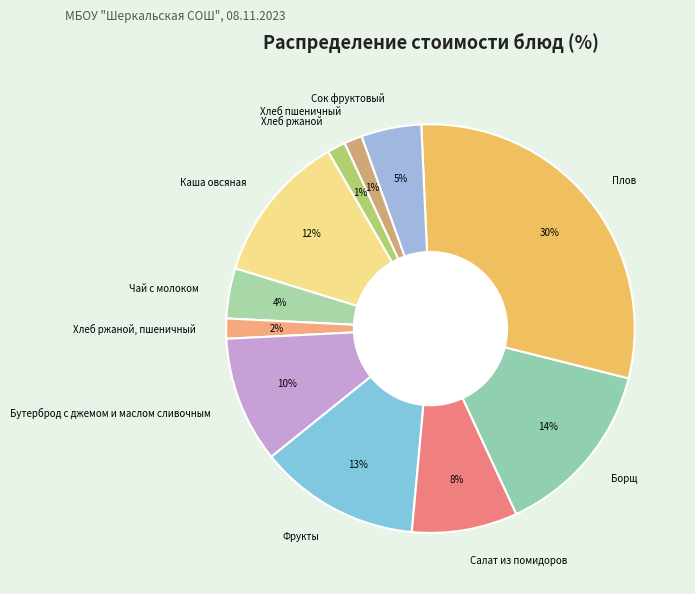

Does Хлеб пшеничный represent more than half of the total?

No